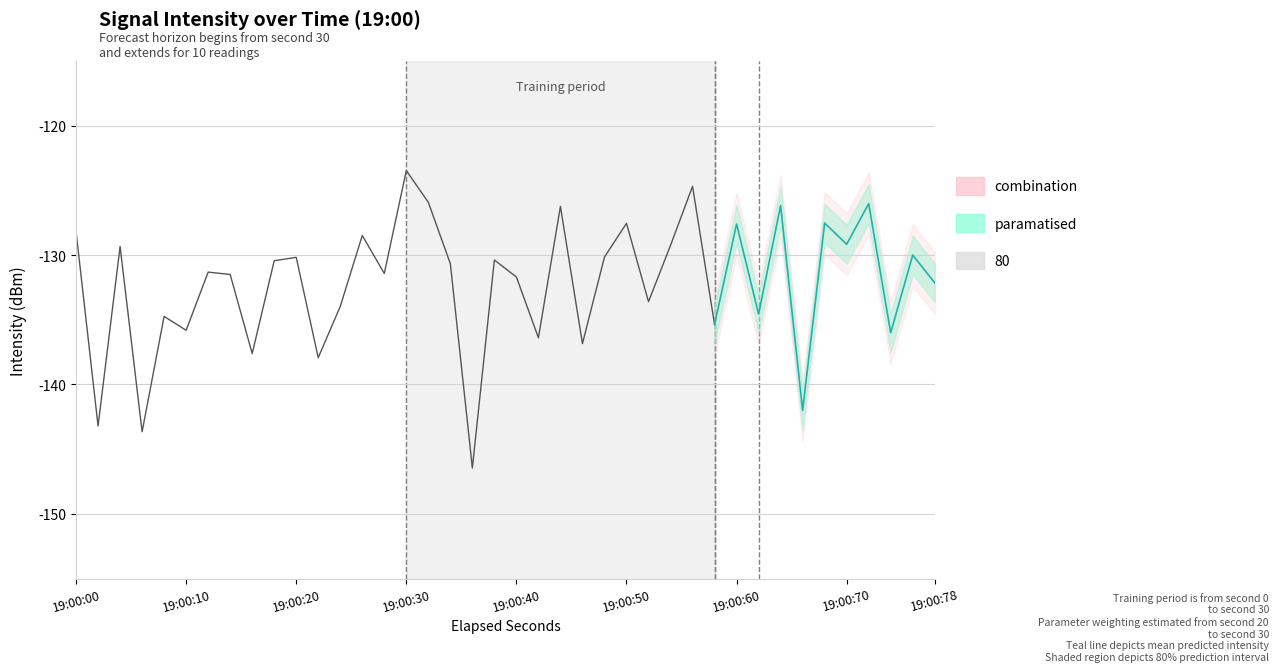

What is the maximum value shown in the chart?

-123.5